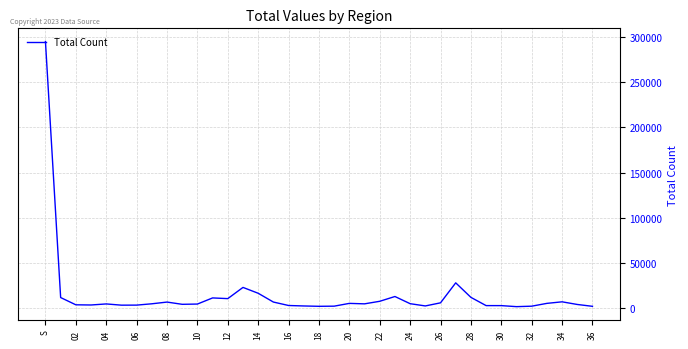

Does the chart display data point markers on the line(s)?

No